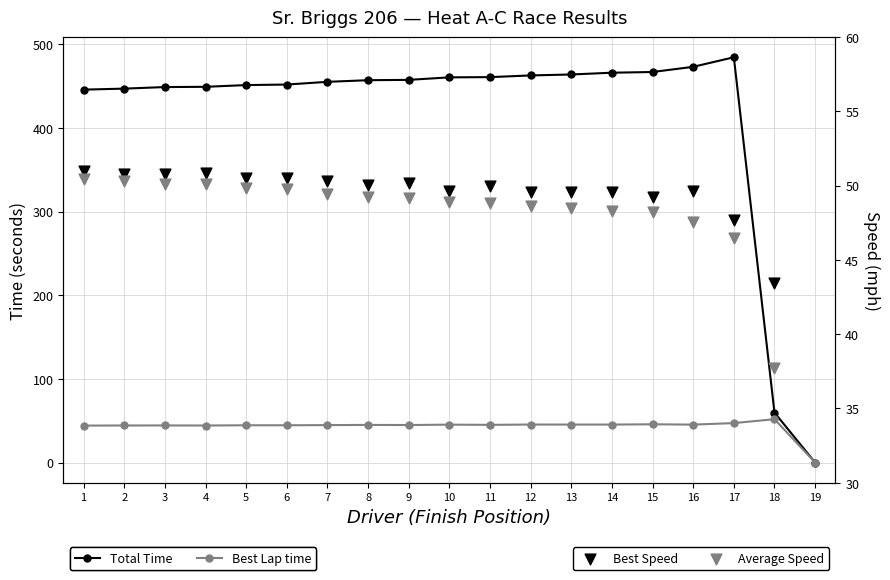

Which series reaches the minimum Y coordinate?

Total Time